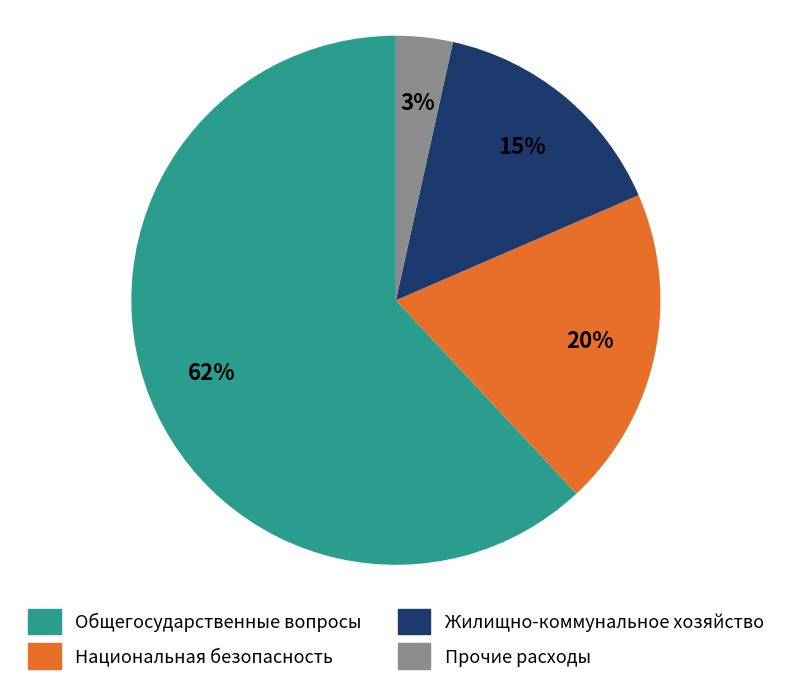

To the nearest percent, what is the difference between the Общегосударственные вопросы and Национальная безопасность slice percentages?

42%